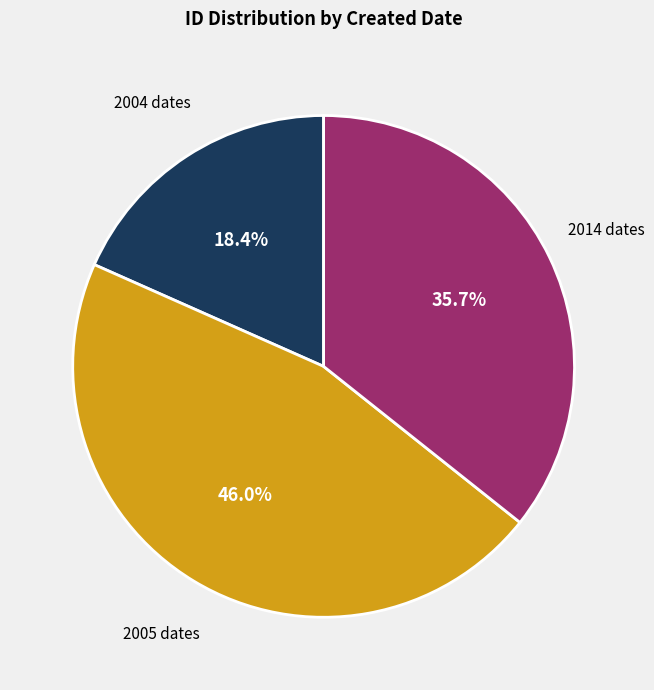

Is there a majority slice in this chart?

No